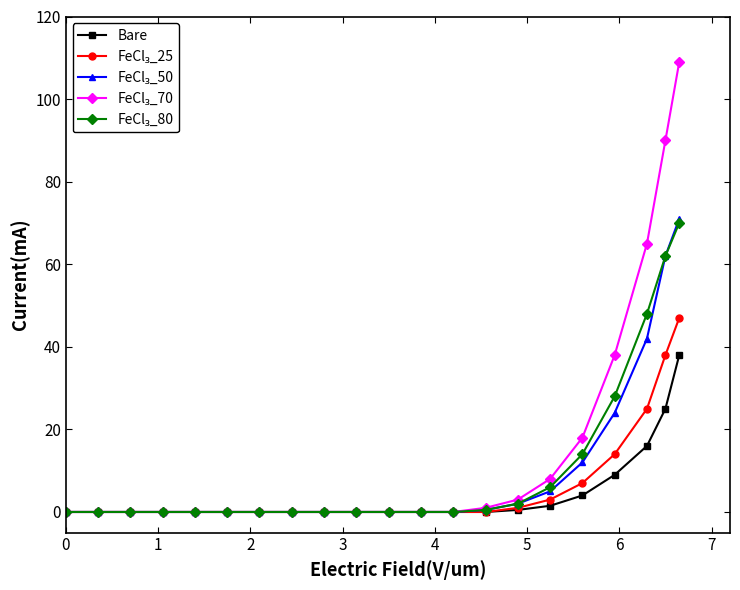

At how many categories does at least one series exceed 34?

4